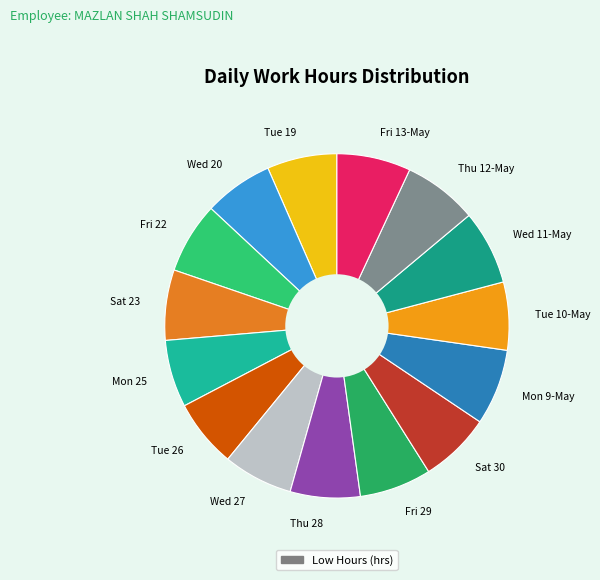

Is there any slice that represents more than half of the pie?

No